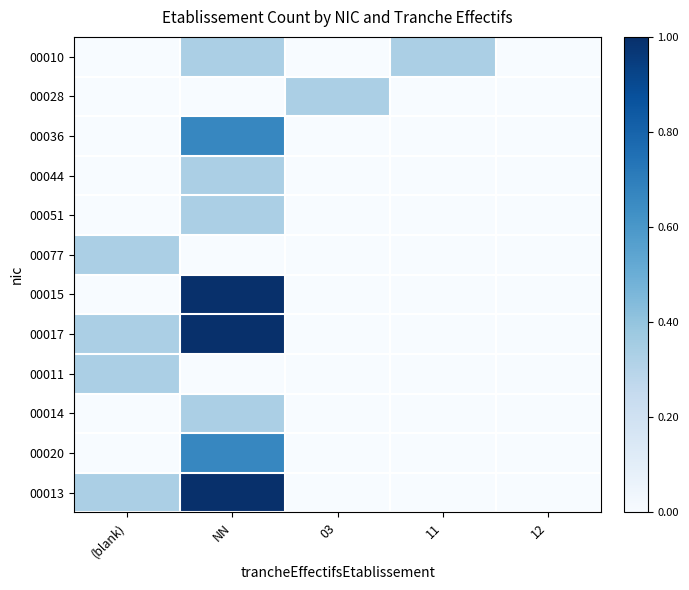

At which category is the sum across all series the highest?

NN